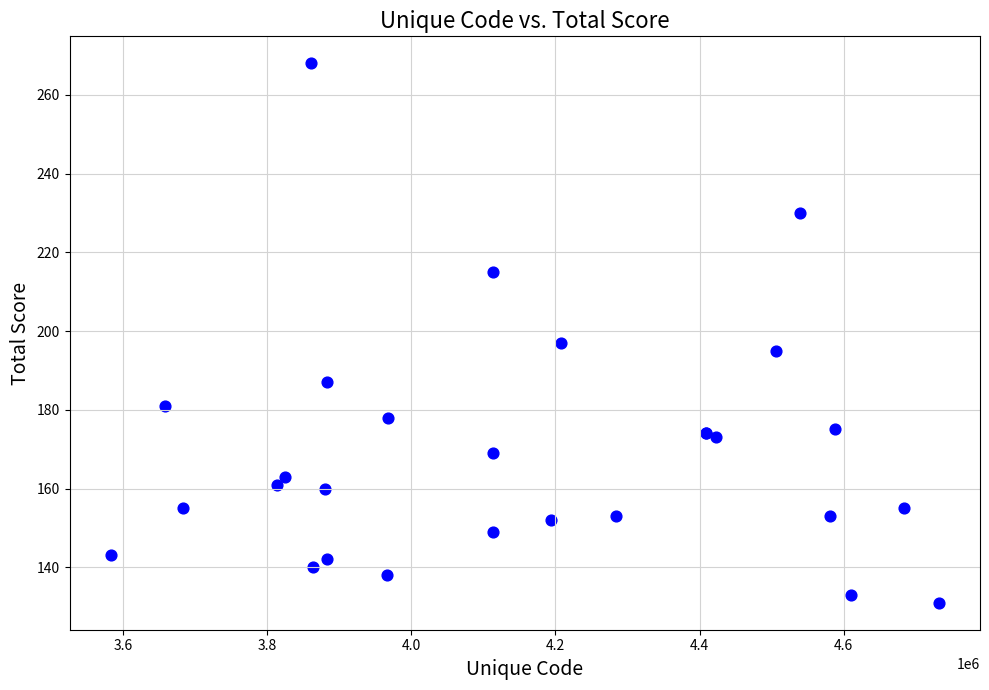

What Y value in the scatter plot is closest to 199?

197